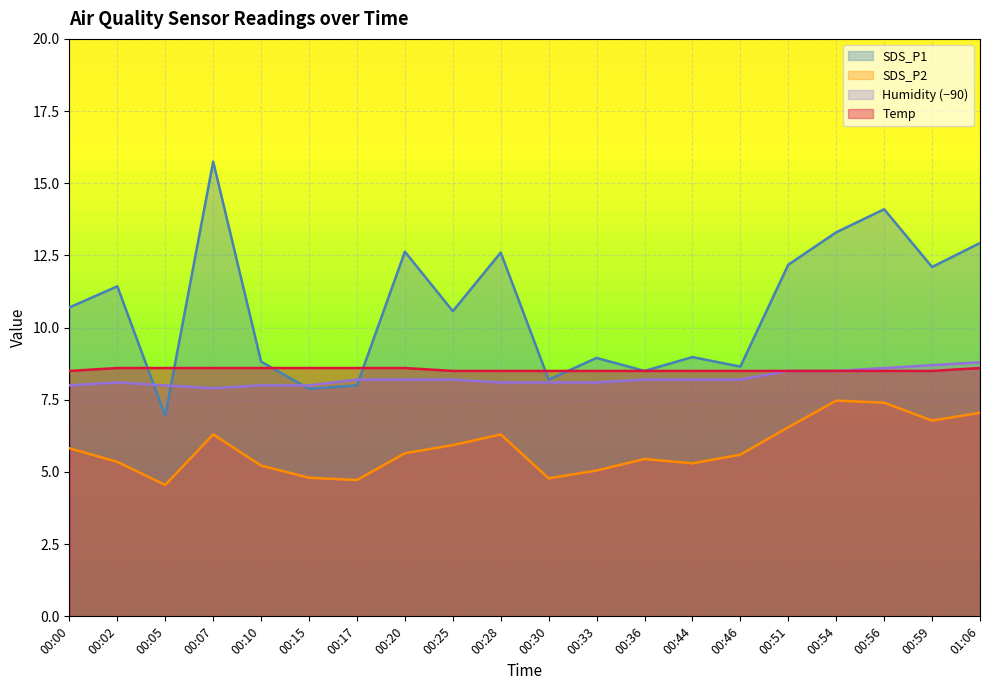

True or false: SDS_P1 and Temp cross at least once.

True